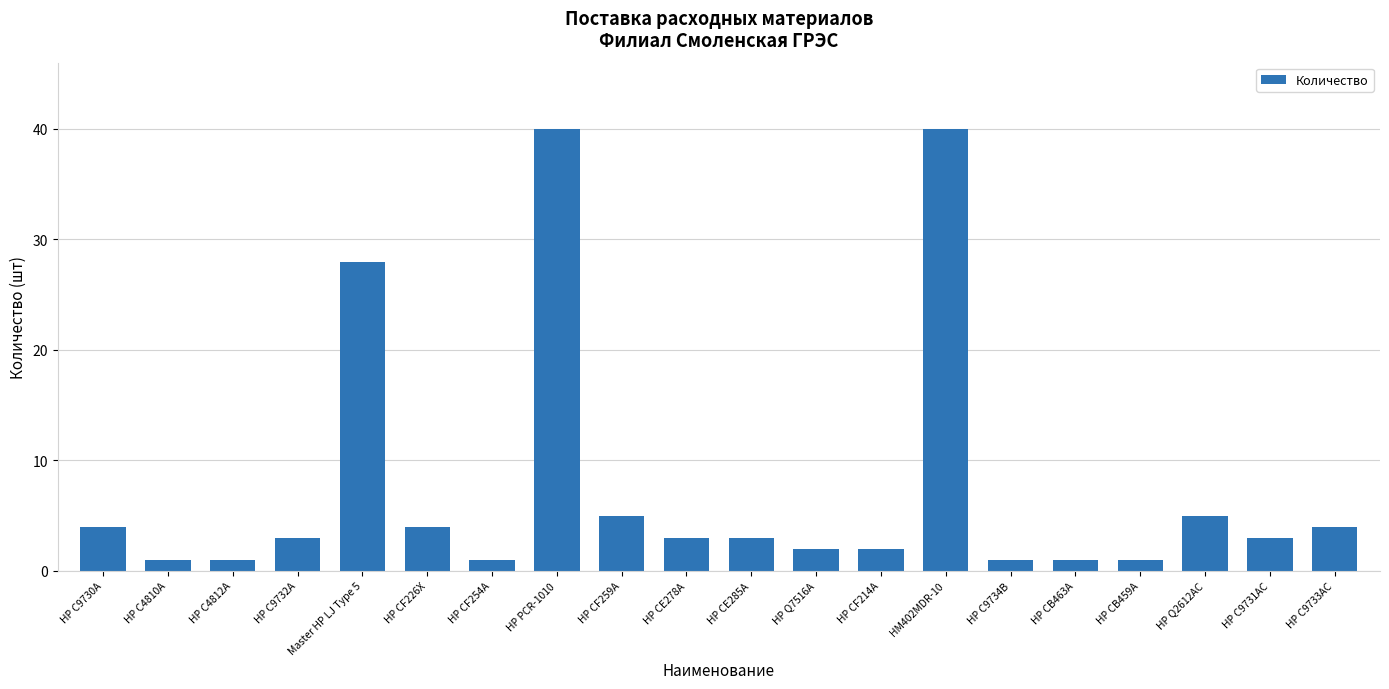

Does the chart contain any negative values?

No